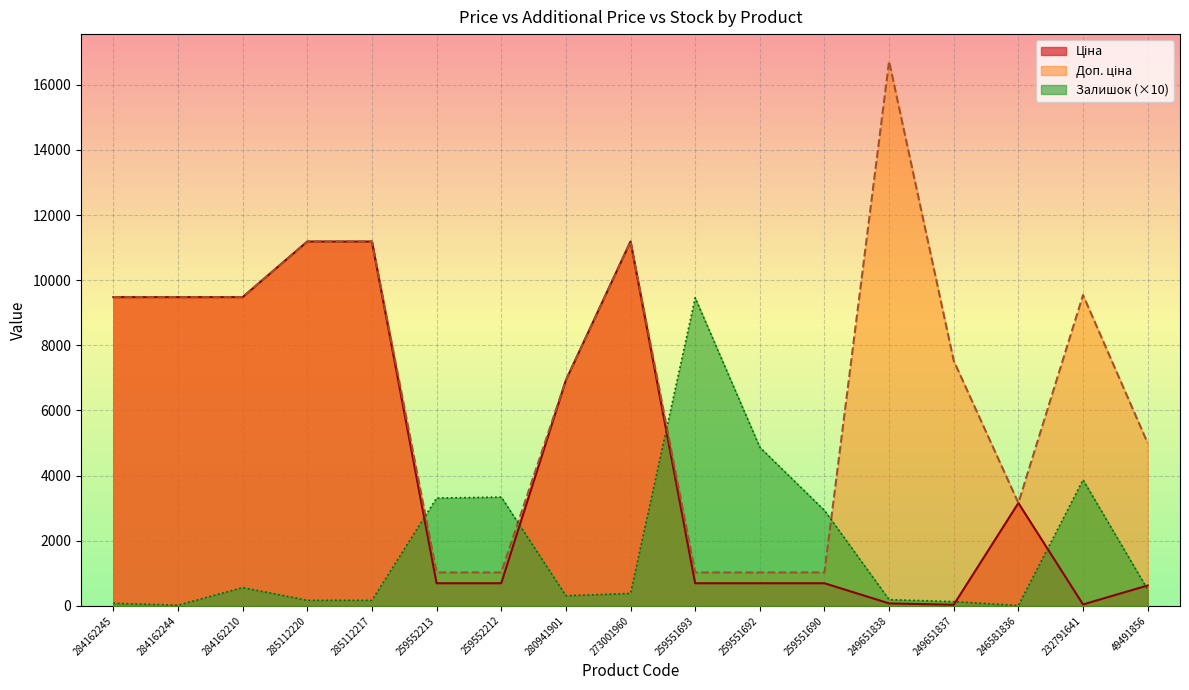

Where do Залишок and Доп. ціна first cross each other?

285112217 and 259552213